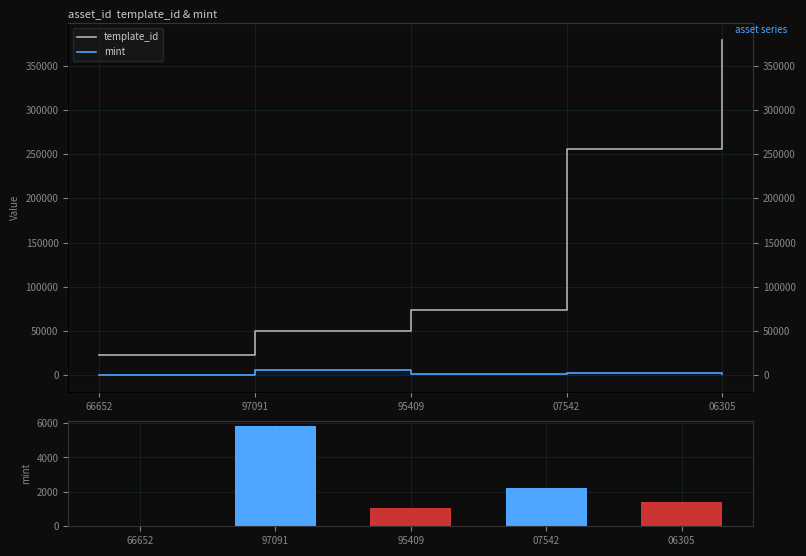

How many distinct data groups are displayed?

3